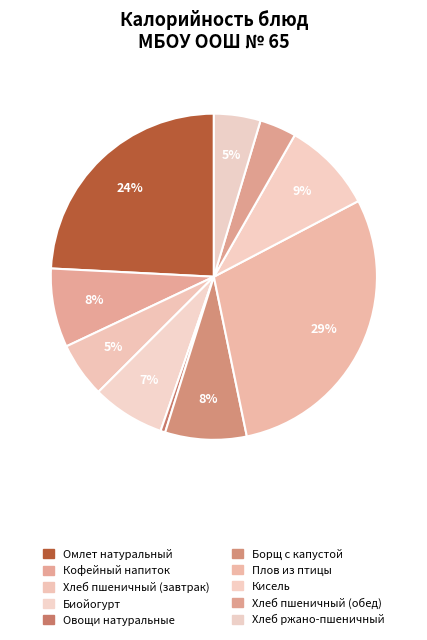

To the nearest percent, what is the difference between the largest and smallest slice percentages?

29%